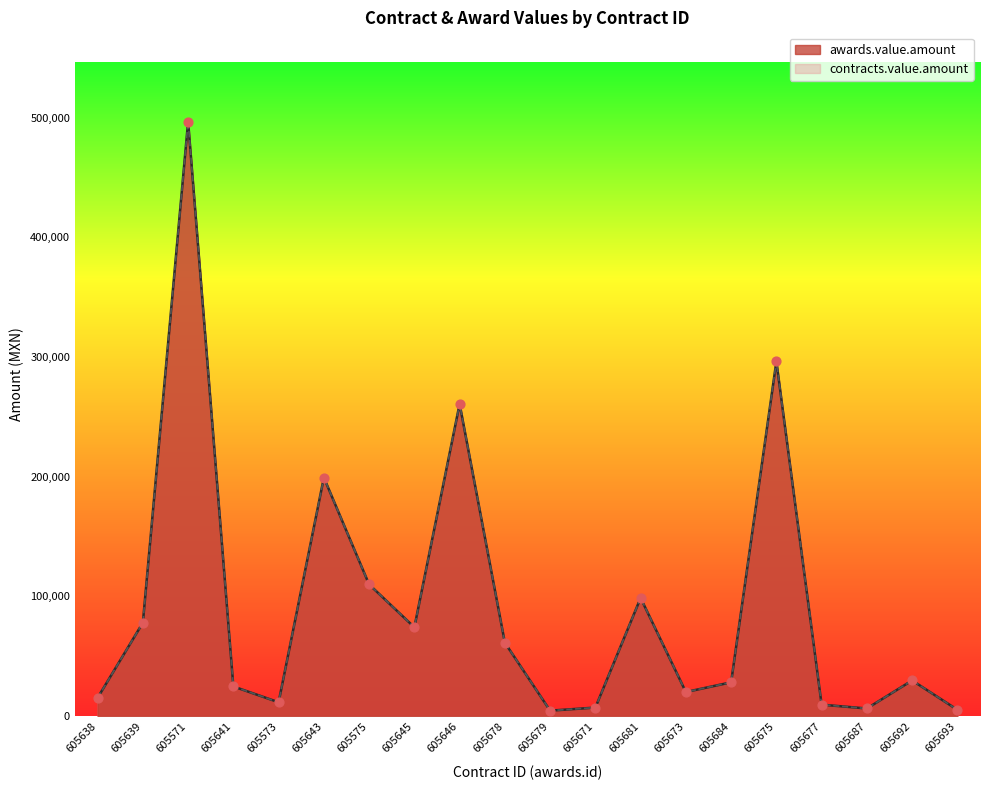

Is the value of contracts.value.amount at 605641 greater than the value of awards.value.amount at 605693?

Yes